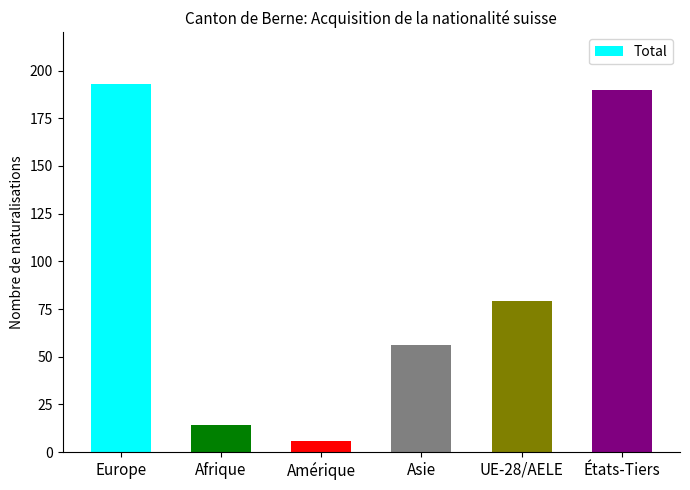

The chart shows a value of 7 at Afrique. True or false?

False